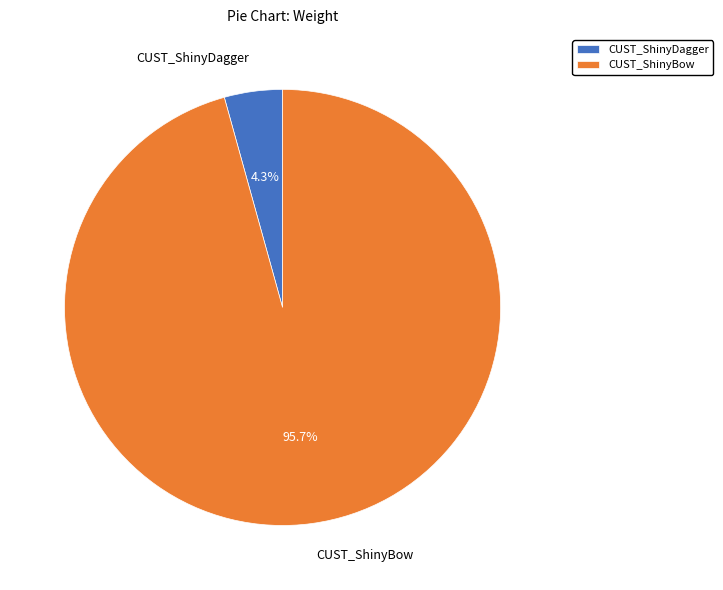

To the nearest percent, what is the average slice percentage?

50%